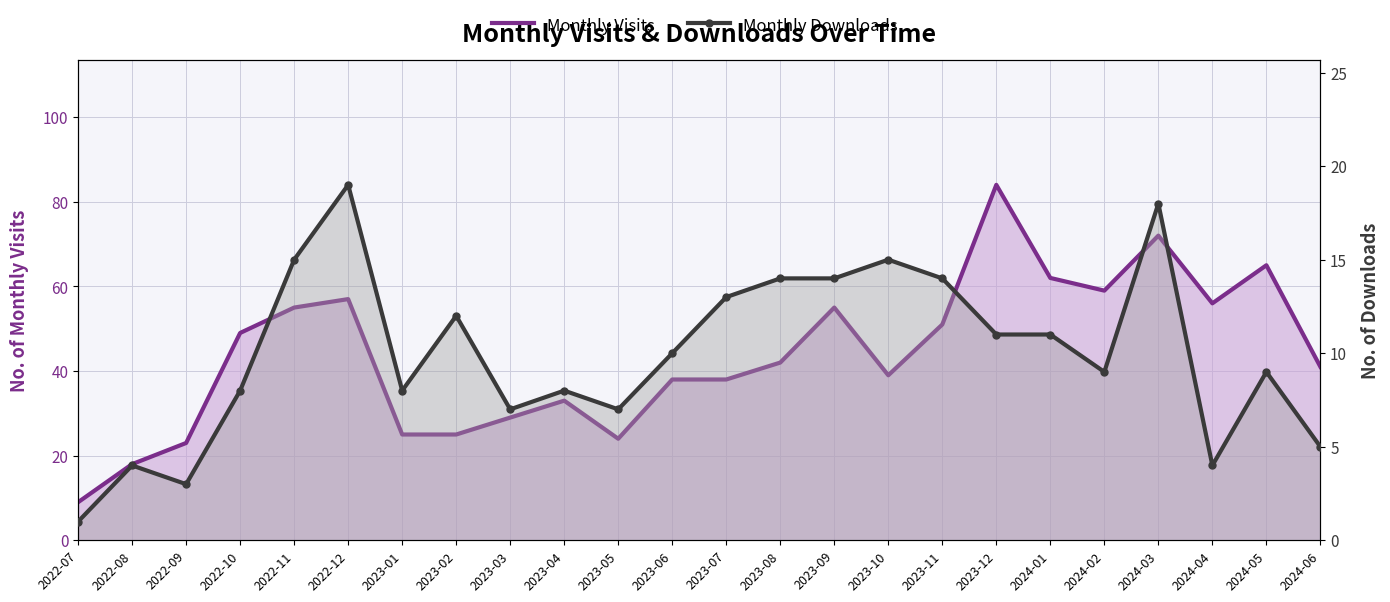

How many data points in Monthly Downloads are less than 10?

12